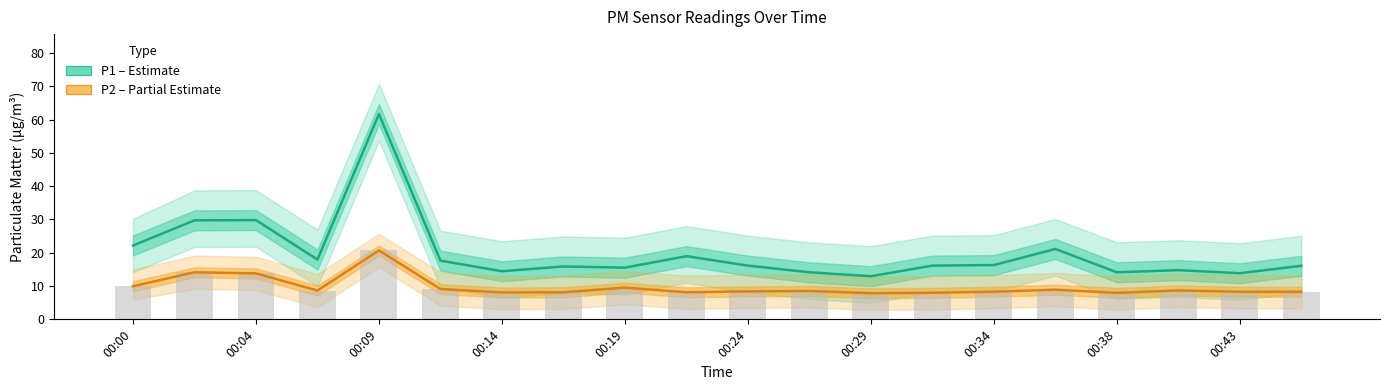

Which series has the largest total across all categories?

P1 (PM10)